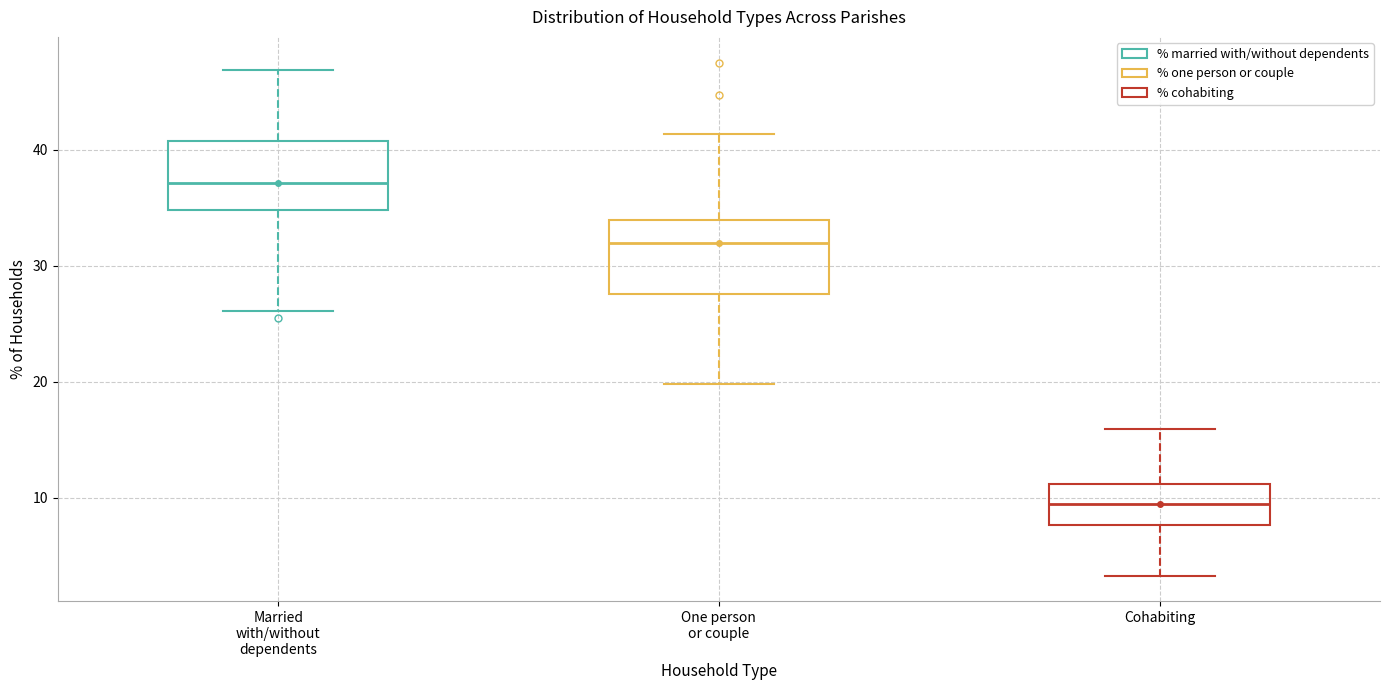

Where is the lower edge of the box for Married with/without dependents on the y-axis? The values are not printed on the chart, so give them approximately, as read against the axis.

35